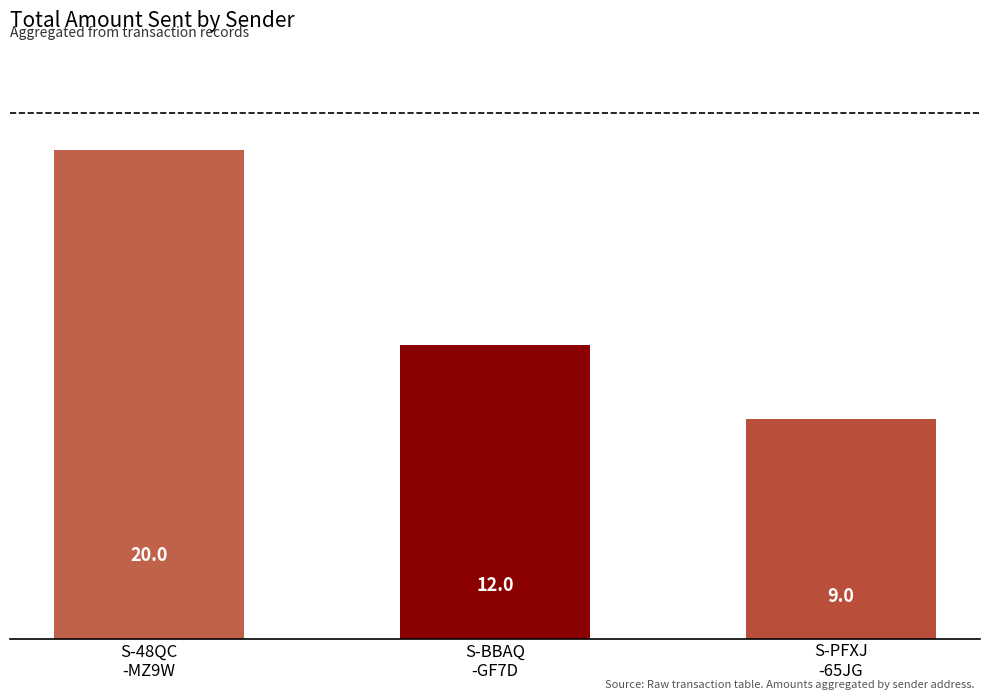

Reading left to right, list all the values displayed in this chart.

20	12	9